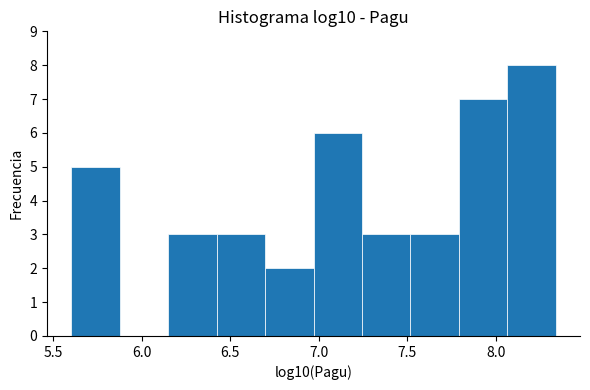

Reading left to right, list every bar in this chart as the range it spans on the x-axis followed by its height. Neither the bar edges nor the heights are printed on the chart, so give them approximately, as read against the axes.

5.60 to 5.90: 5
5.90 to 6.15: 0
6.15 to 6.40: 3
6.40 to 6.70: 3
6.70 to 6.95: 2
6.95 to 7.25: 6
7.25 to 7.50: 3
7.50 to 7.80: 3
7.80 to 8.05: 7
8.05 to 8.35: 8